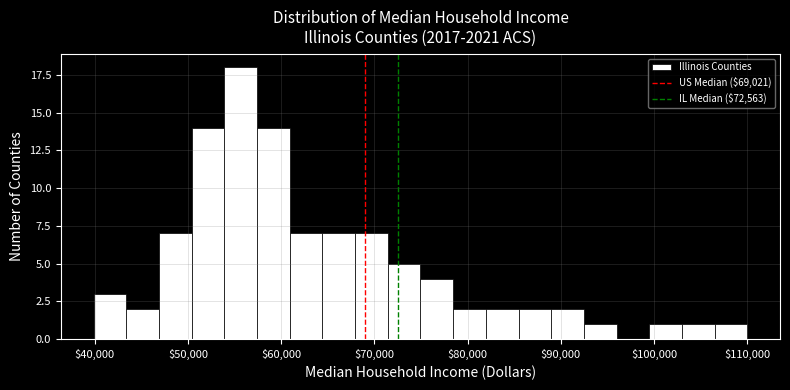

Read against the x-axis, roughly where is the centre of the tallest bar?

56000